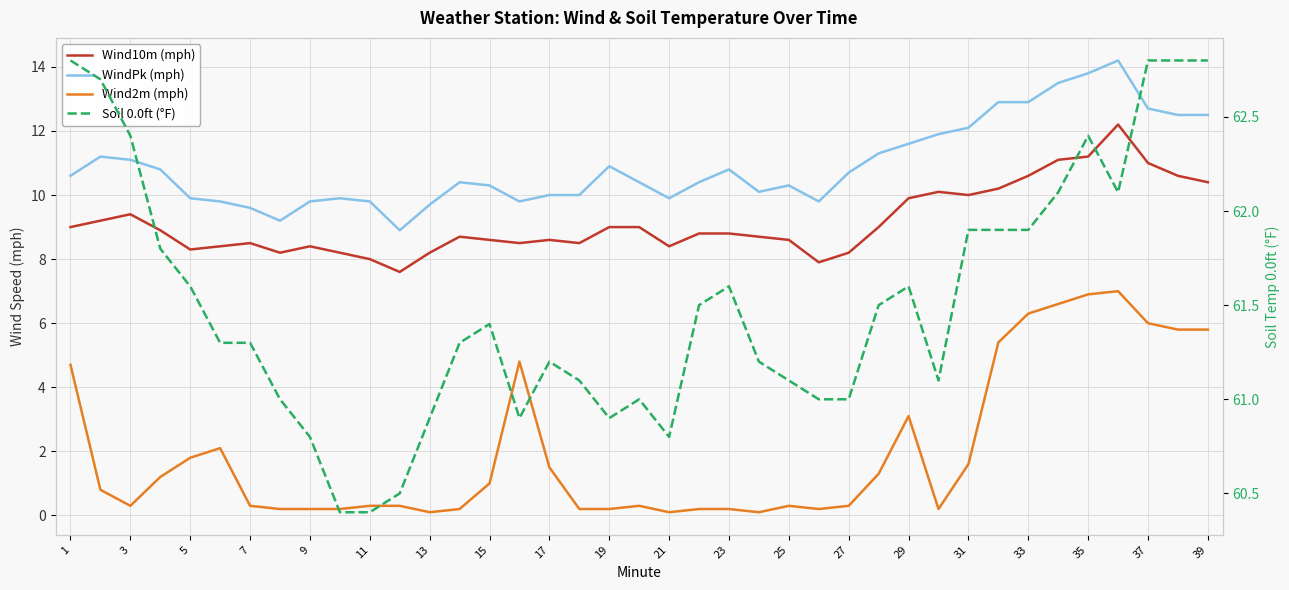

Which series has the largest total across all categories?

Soil 0.0ft (°F)